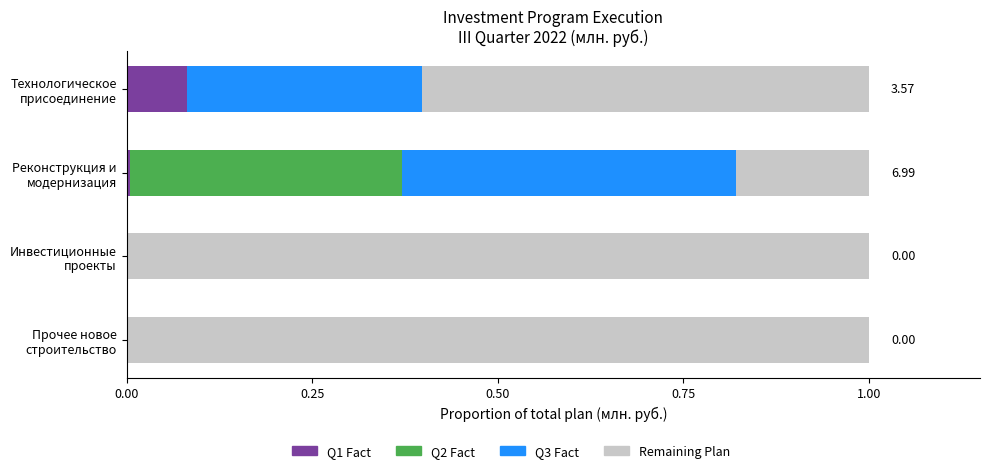

What are all the series names shown in the legend?

Q1 Fact, Q2 Fact, Q3 Fact, Remaining Plan